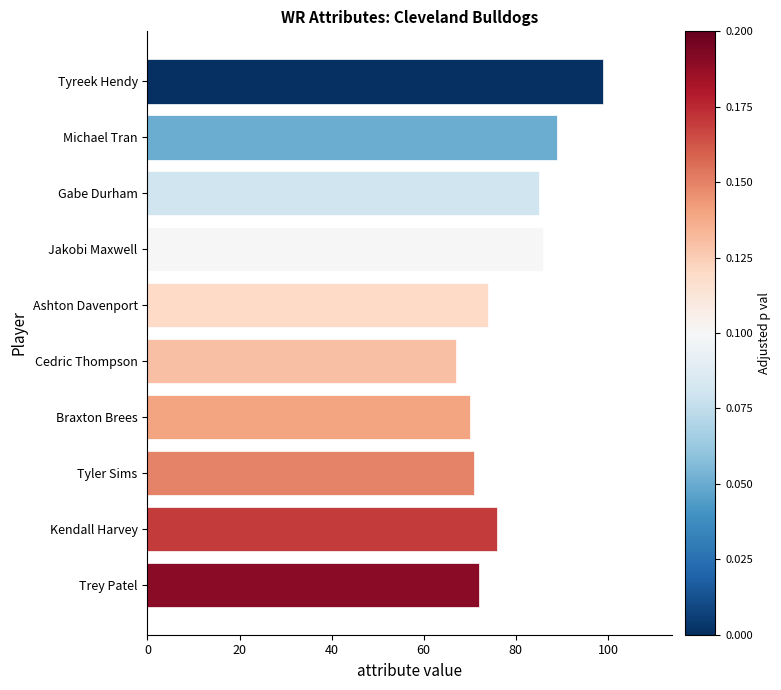

Reading top to bottom, what are all the values shown in this chart?

Tyreek Hendy=99	Michael Tran=89	Gabe Durham=85	Jakobi Maxwell=86	Ashton Davenport=74	Cedric Thompson=67	Braxton Brees=70	Tyler Sims=71	Kendall Harvey=76	Trey Patel=72